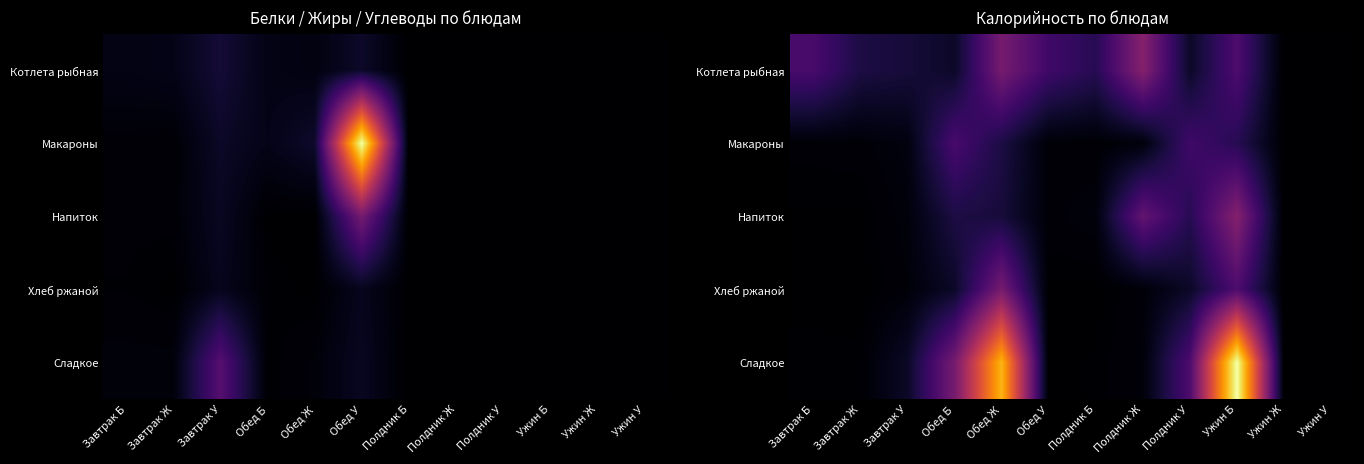

At Ужин Ж, list the series in order from smallest to largest.

Котлета рыбная, Макароны, Напиток, Хлеб ржаной, Сладкое